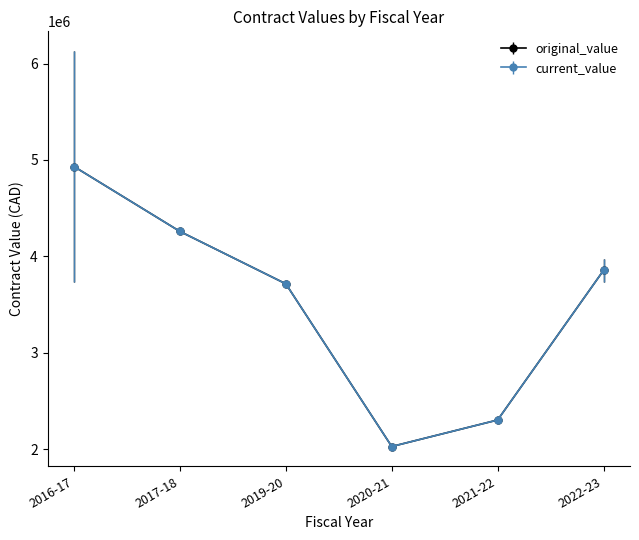

Is this an area chart (filled region under the line)?

No